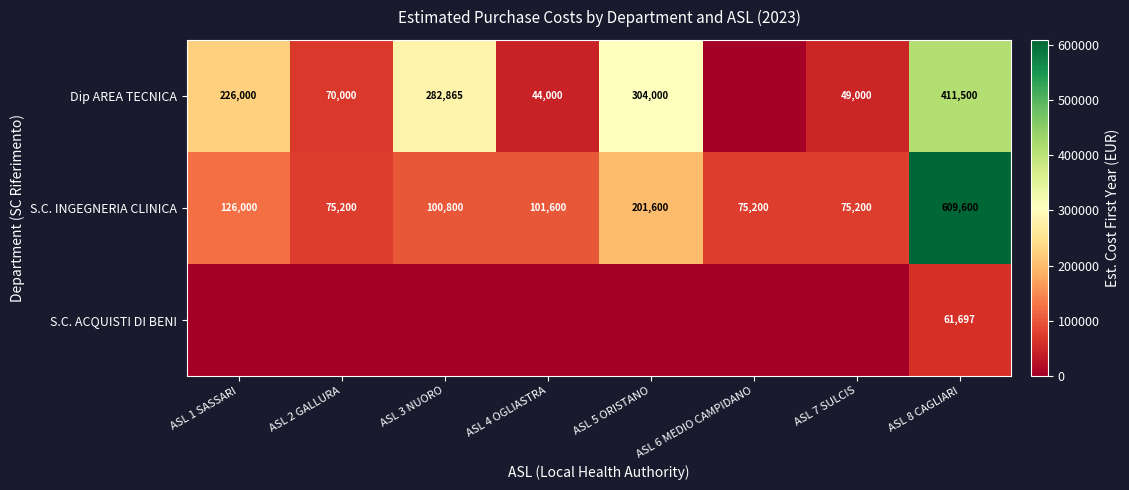

What is the difference between the highest and lowest values at ASL 1 SASSARI?

226000.0